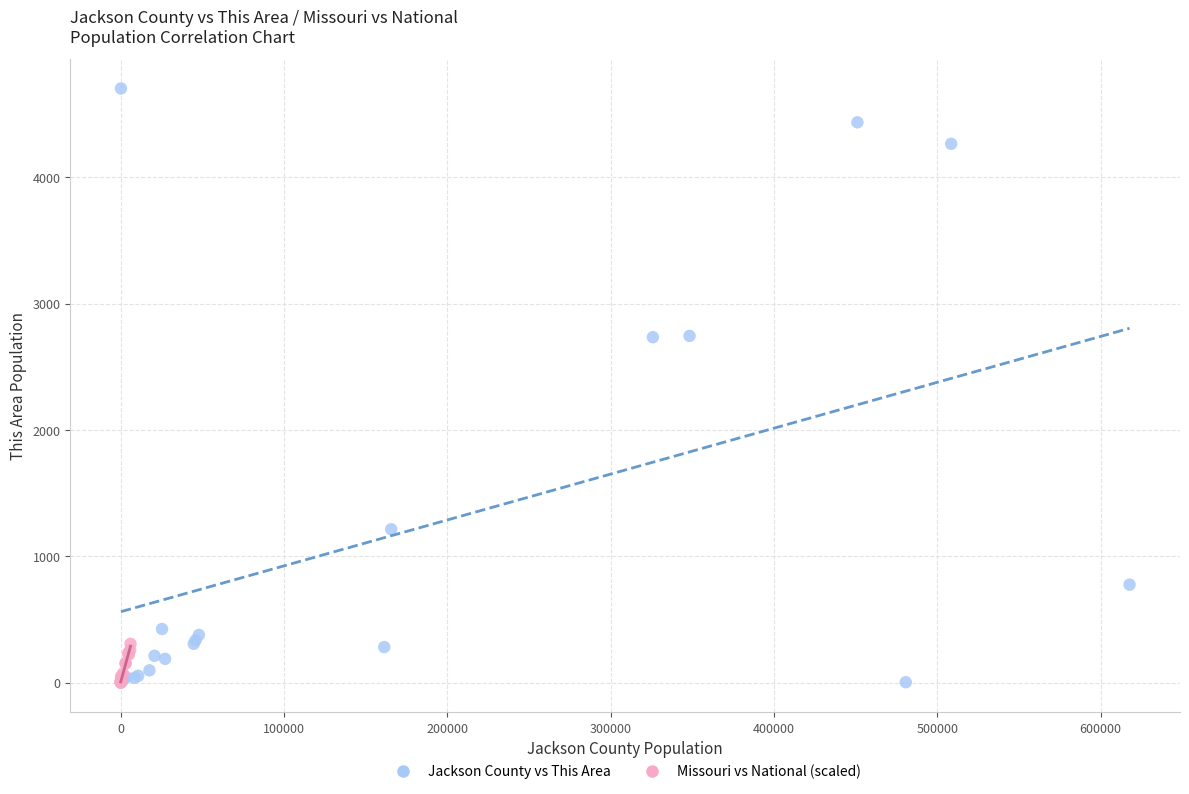

Which series reaches the maximum Y coordinate?

Jackson County vs This Area